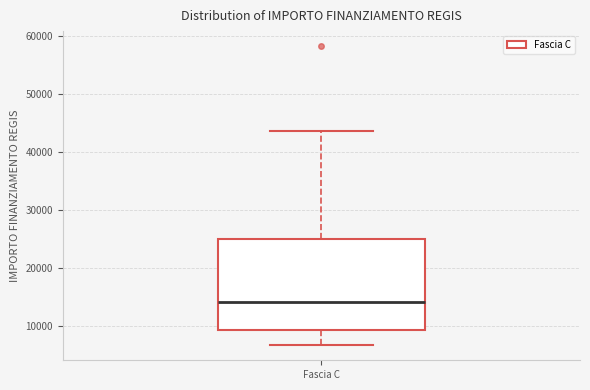

Read this box plot against the y-axis: the position of the median line, the range covered by the box, and the ends of both whiskers. The values are not printed on the chart, so give them approximately, as read against the axis.

median 14000, box 9000 to 25000, whiskers 7000 to 44000